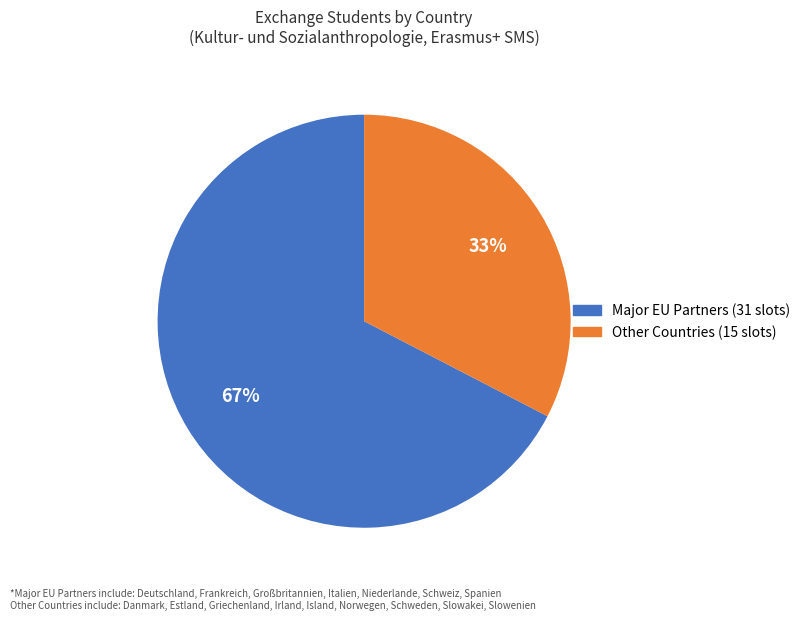

Is there a majority slice in this chart?

Yes